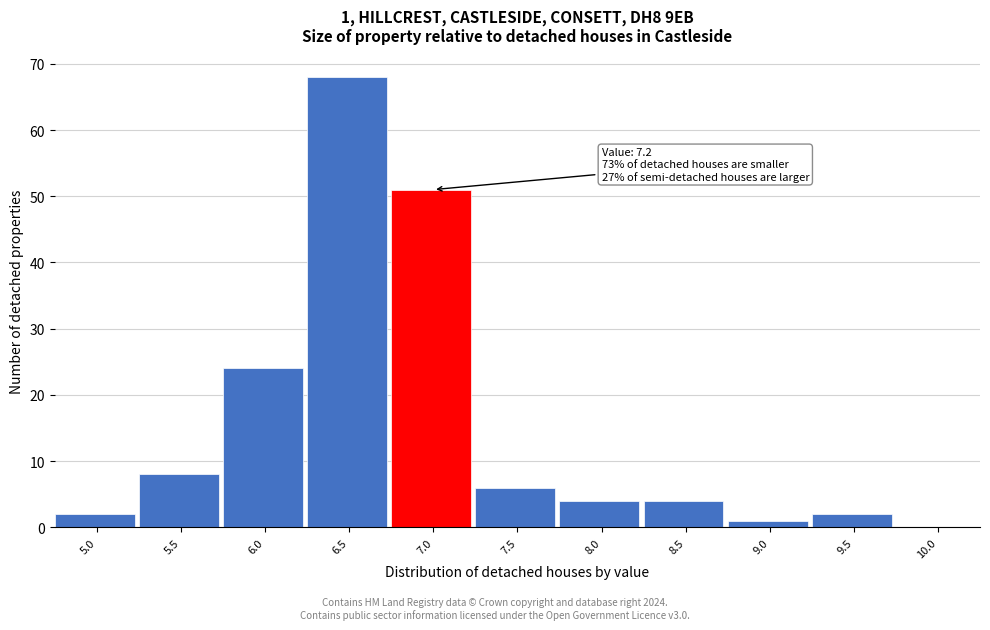

Reading left to right, transcribe all the data shown in this chart.

5.0=2	5.5=8	6.0=24	6.5=68	7.0=51	7.5=6	8.0=4	8.5=4	9.0=1	9.5=2	10.0=0